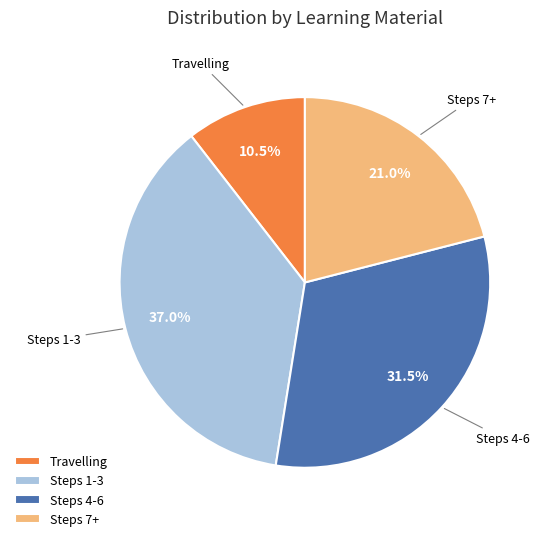

Rank the categories by value from lowest to highest.

Travelling, Steps 7+, Steps 4-6, Steps 1-3